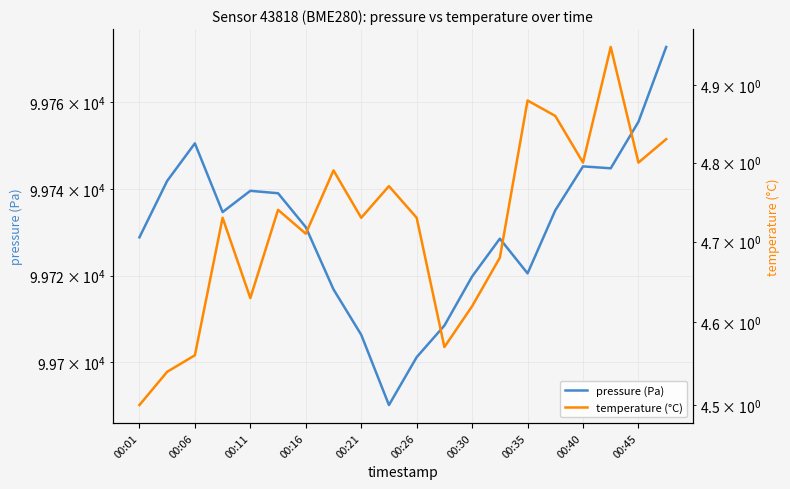

At which category is the sum across all series the highest?

19